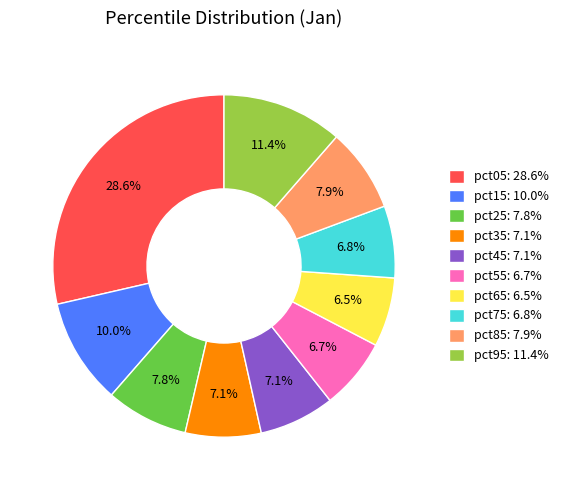

Count the number of slices in the pie.

10